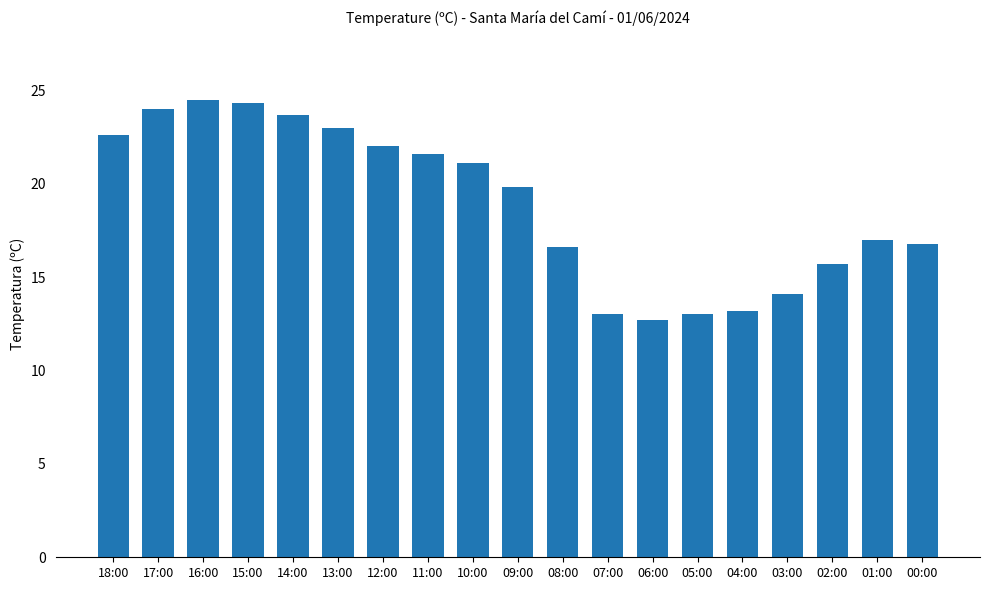

What position from the right is 05:00?

6